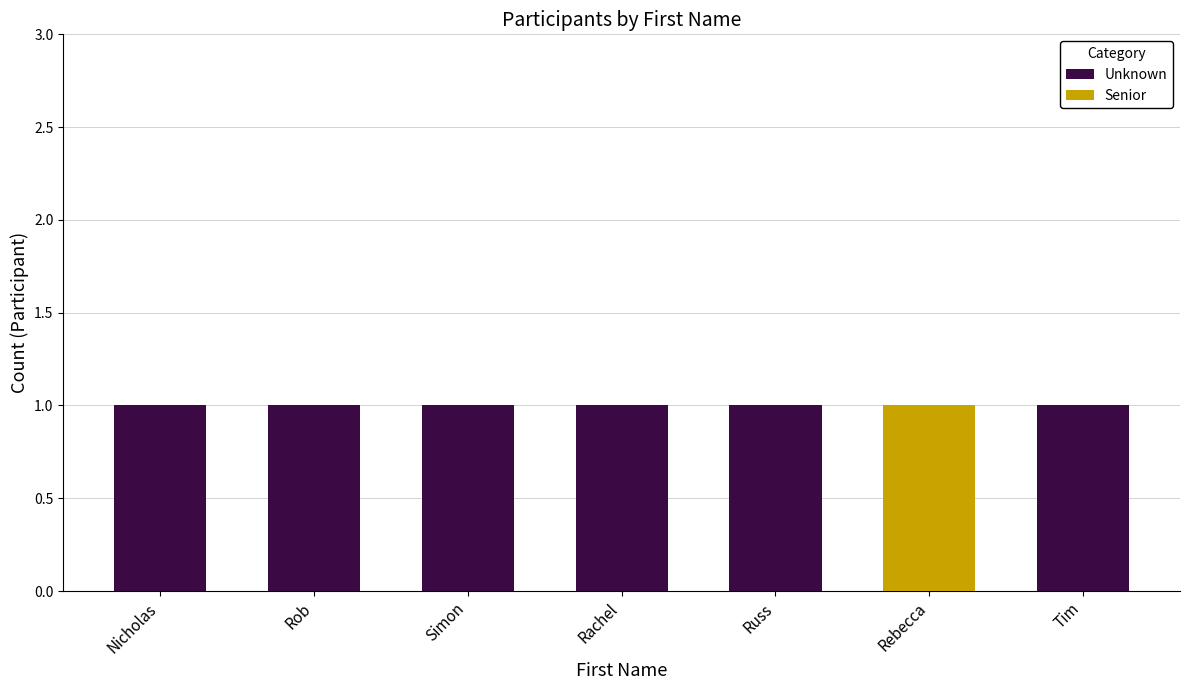

What is the label of the 5th bar from the left?

Russ